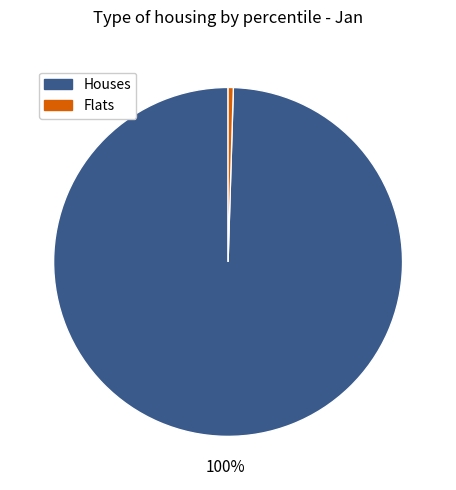

Does any single category account for the majority?

Yes